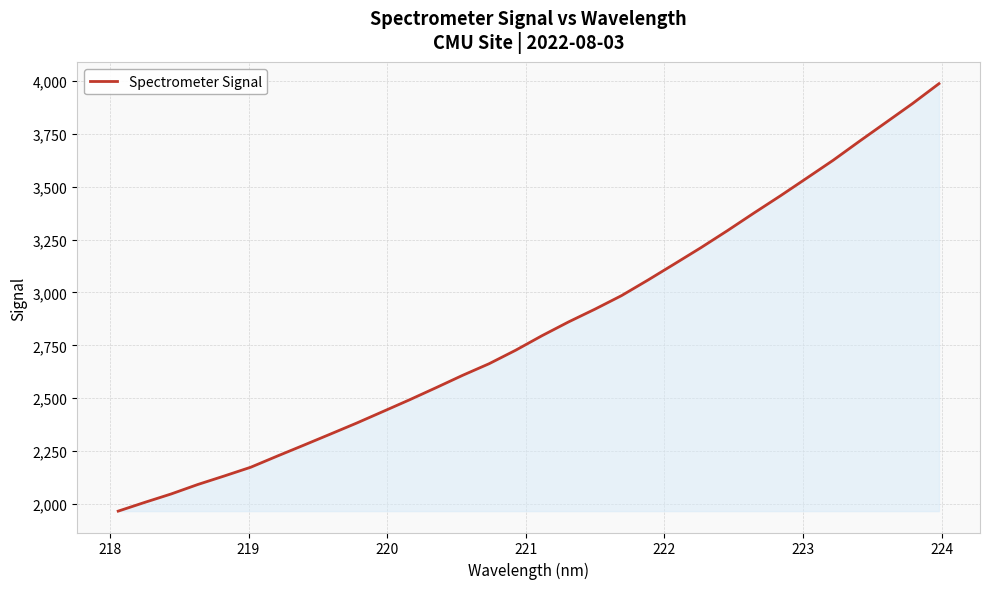

What is the maximum value shown in the chart?

3986.4